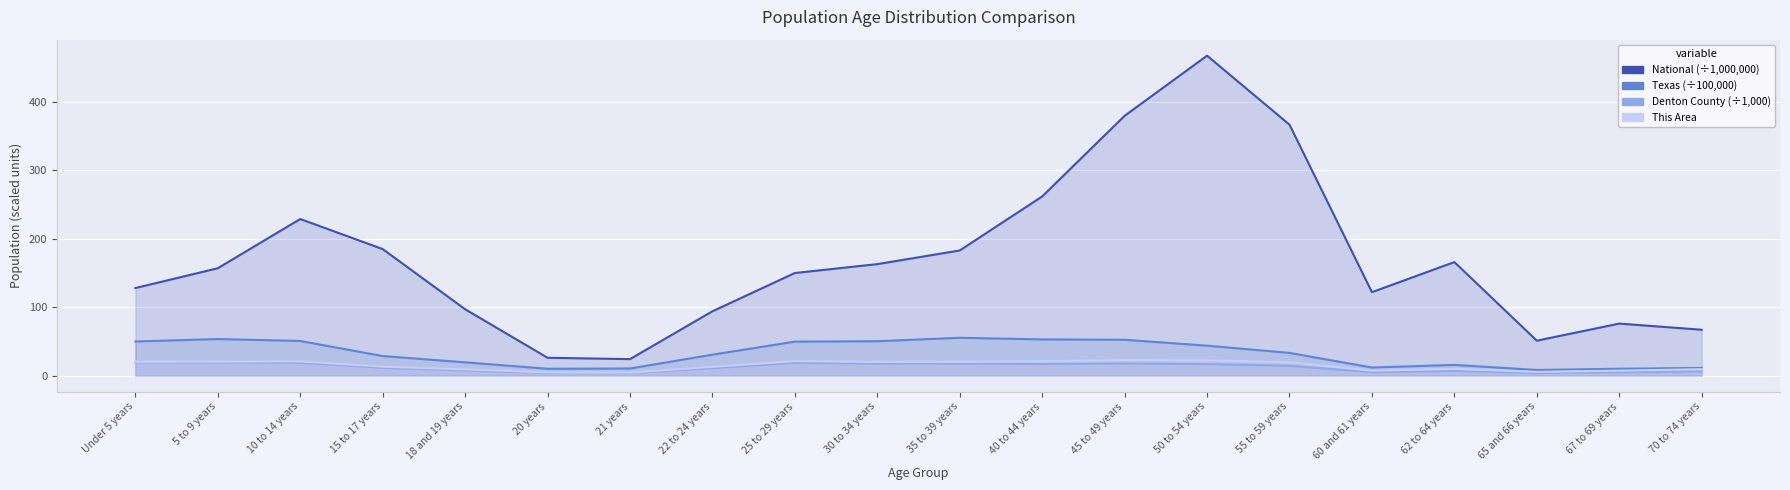

True or false: National and Denton County intersect in this chart.

False